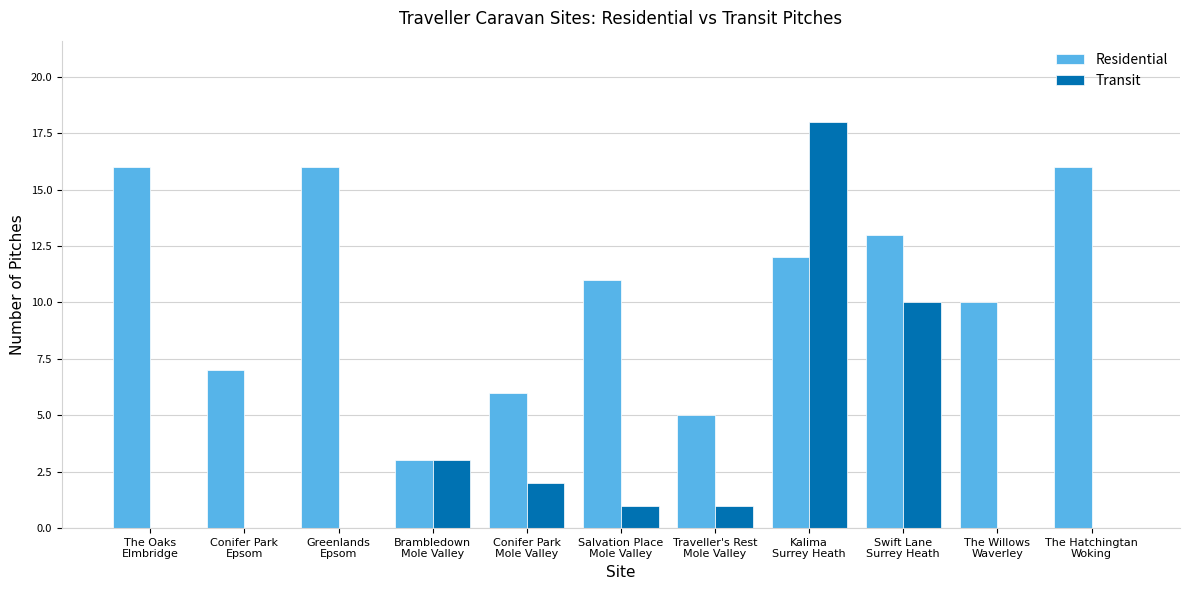

Between Greenlands
Epsom and Conifer Park
Mole Valley, which series saw the biggest shift?

Residential